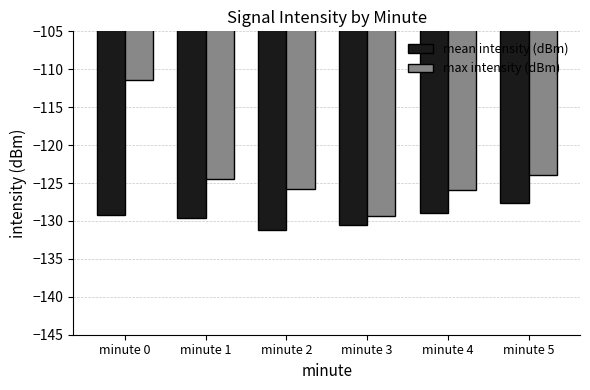

What is the approximate value of max intensity (dBm) at minute 3?

-129.3